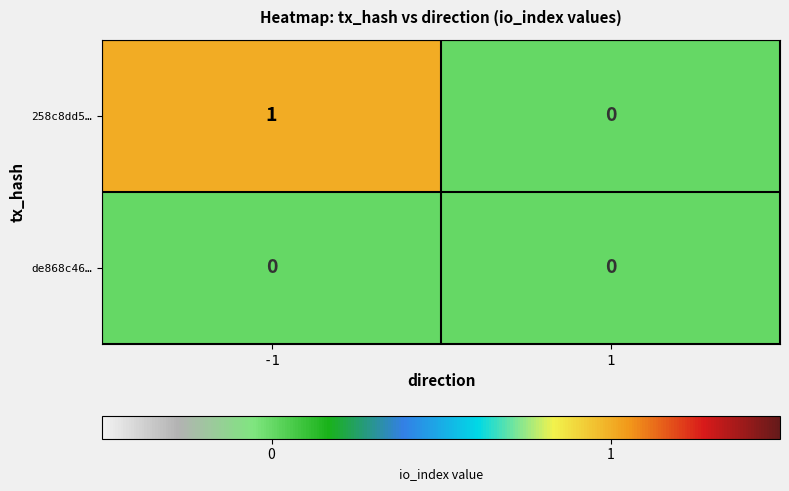

The 258c8dd5… series shows 0 at 1. True or false?

True